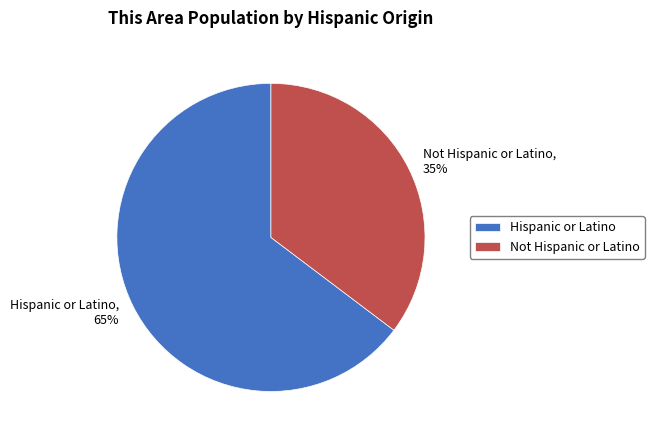

Combined, do Hispanic or Latino and Not Hispanic or Latino account for over 50%?

Yes